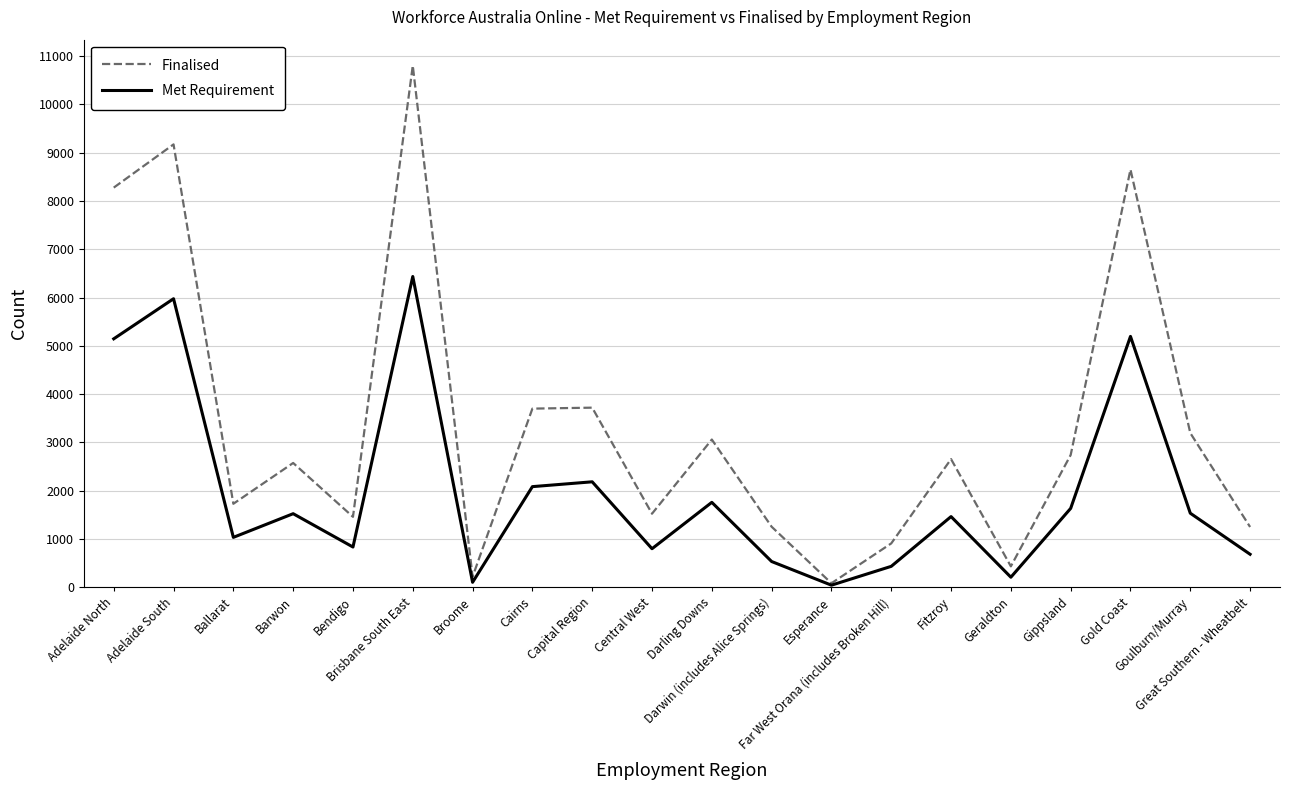

Rank the series by their average value, from highest to lowest.

Finalised, Met Requirement